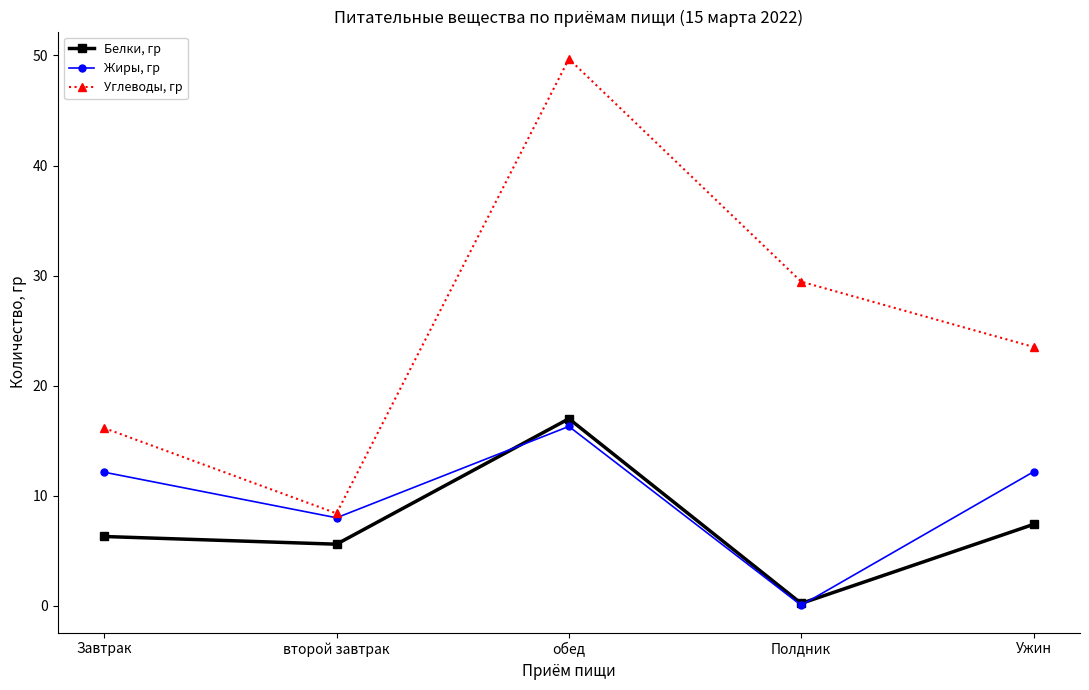

Where is the first local maximum for Белки, гр?

обед